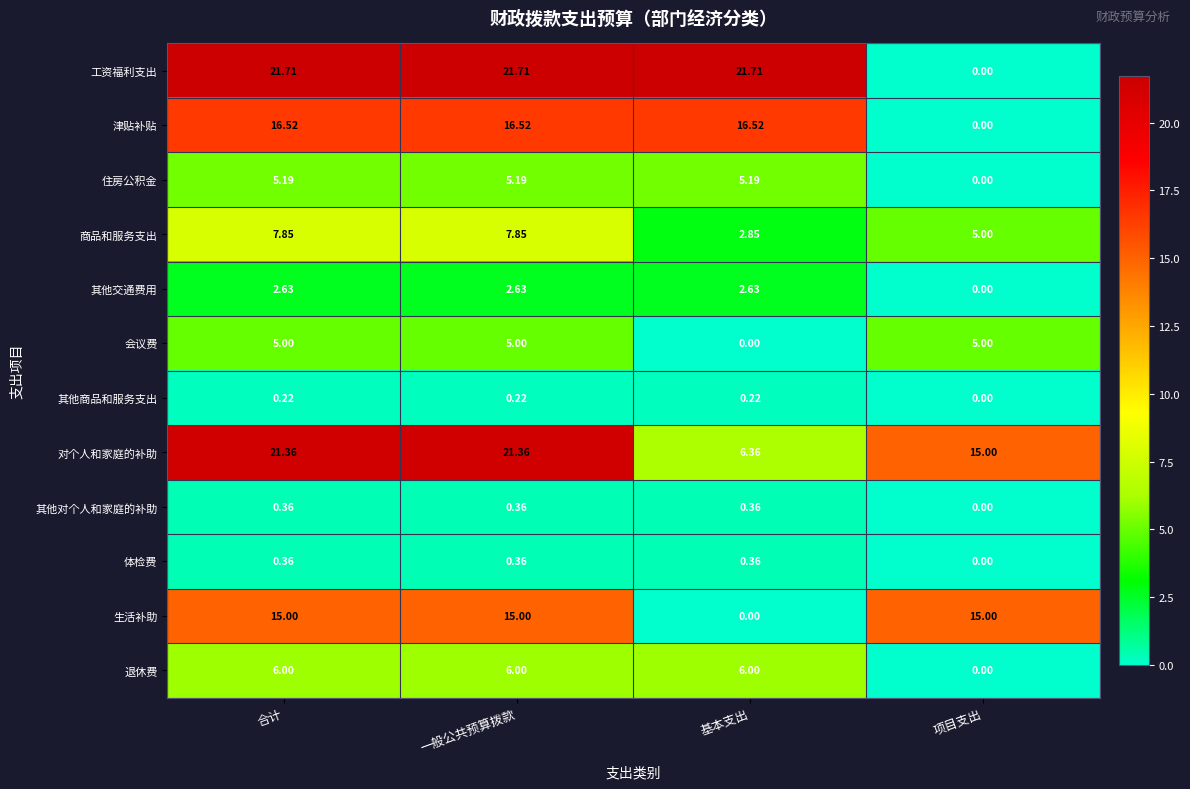

Which series has the widest spread of values?

工资福利支出